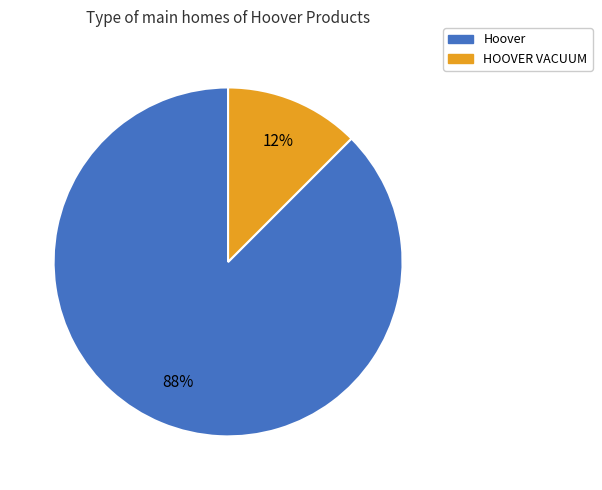

Combined, do Hoover and HOOVER VACUUM account for over 50%?

Yes